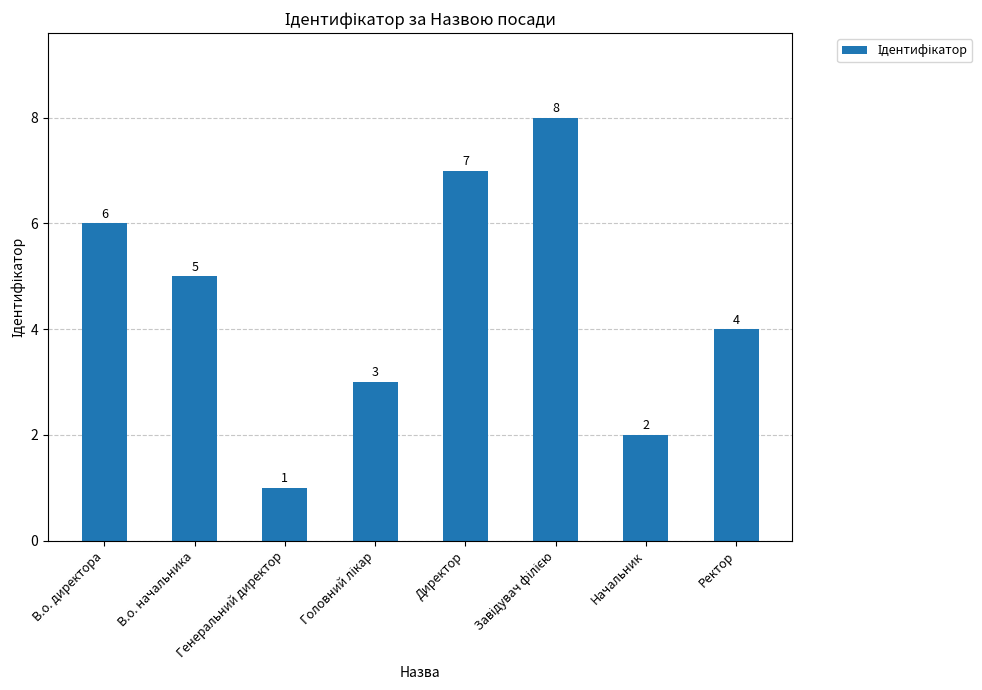

What is the greatest value displayed?

8